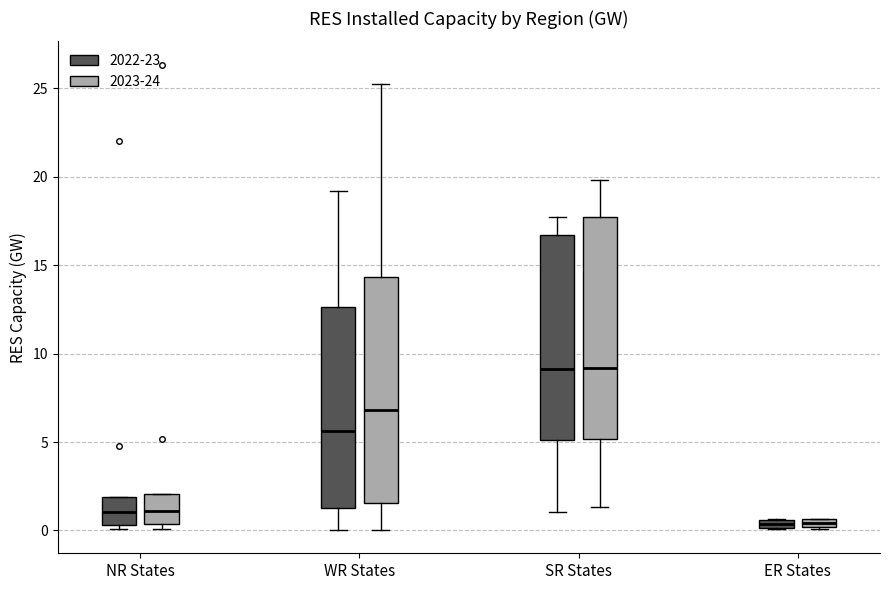

Where is the upper edge of the box for ER States (2023-24) on the y-axis? The values are not printed on the chart, so give them approximately, as read against the axis.

0.5